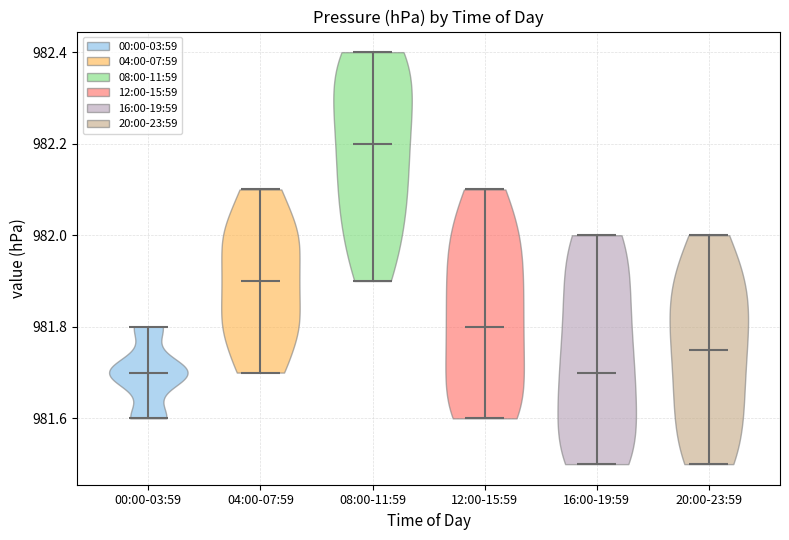

Where does the median line of the violin for 00:00-03:59 sit on the y-axis? The values are not printed on the chart, so give them approximately, as read against the axis.

981.70